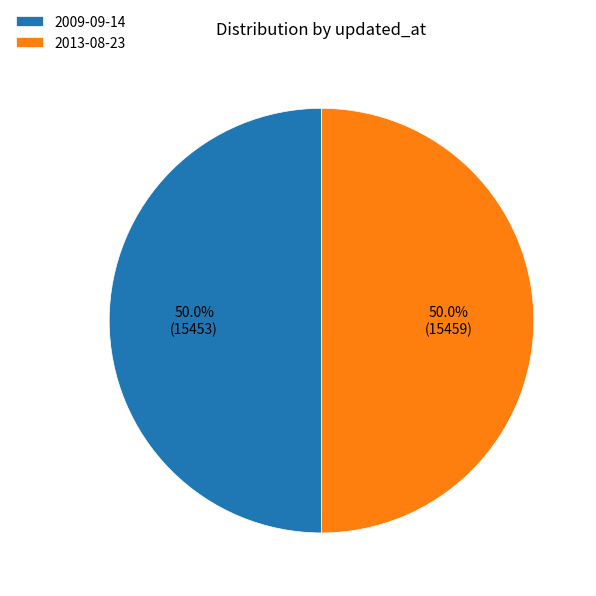

How many segments does this pie chart have?

2